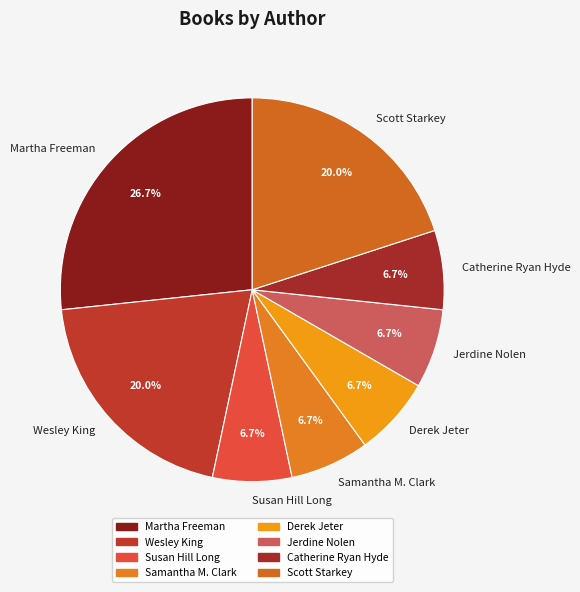

What percentage is the Jerdine Nolen slice, to the nearest percent?

7%